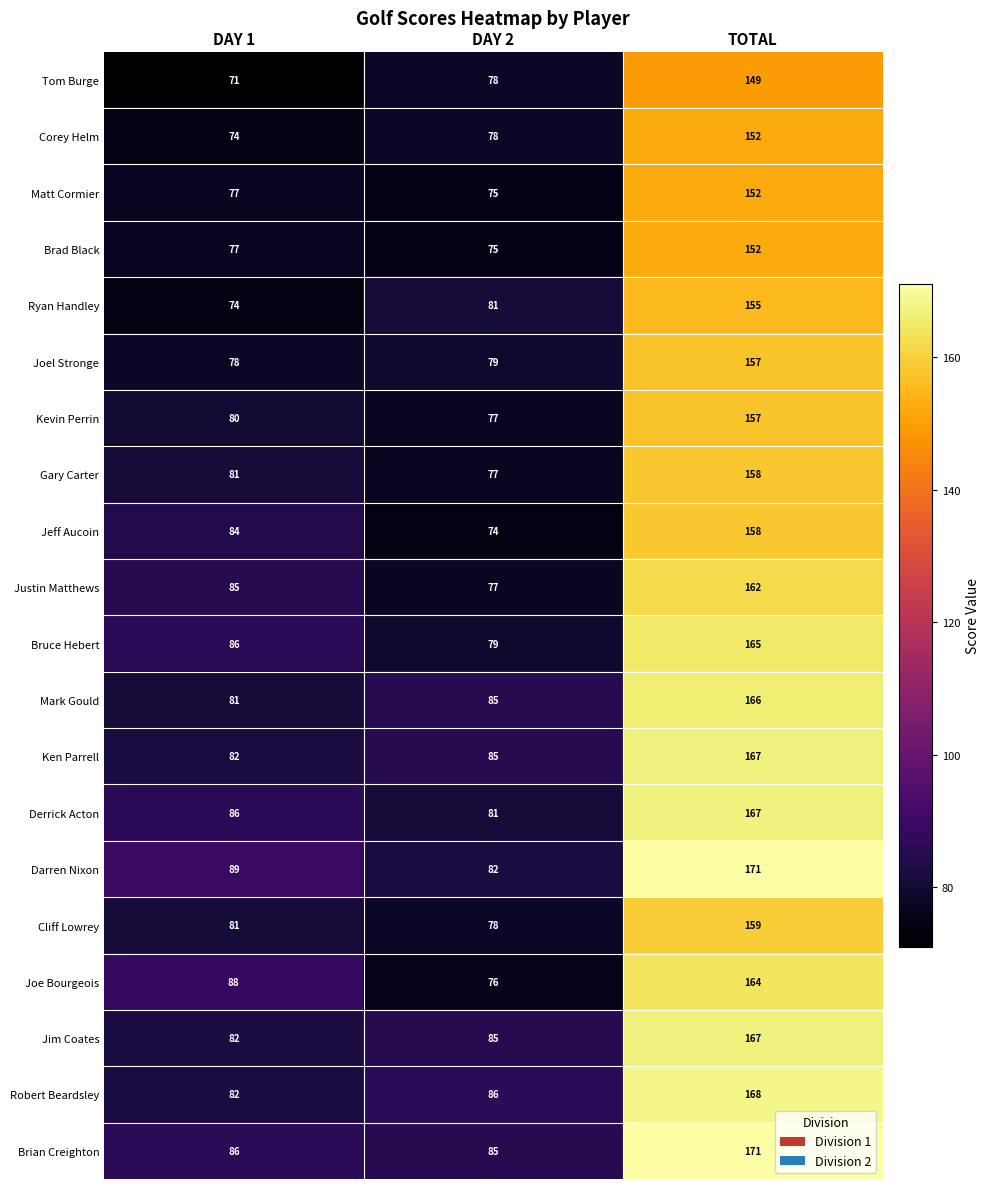

How many data points does each series have?

3